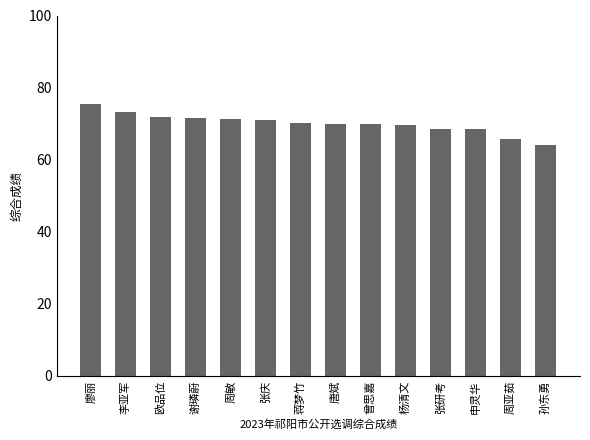

What is the change in value from 张庆 to 申灵华?

-2.6